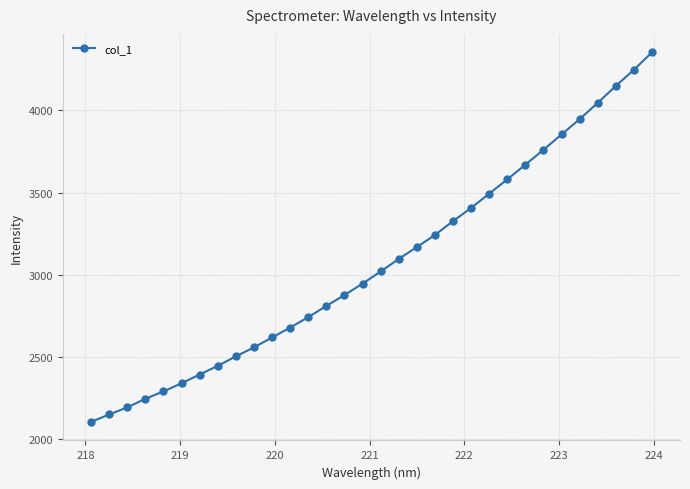

How many values are below 3020?

16